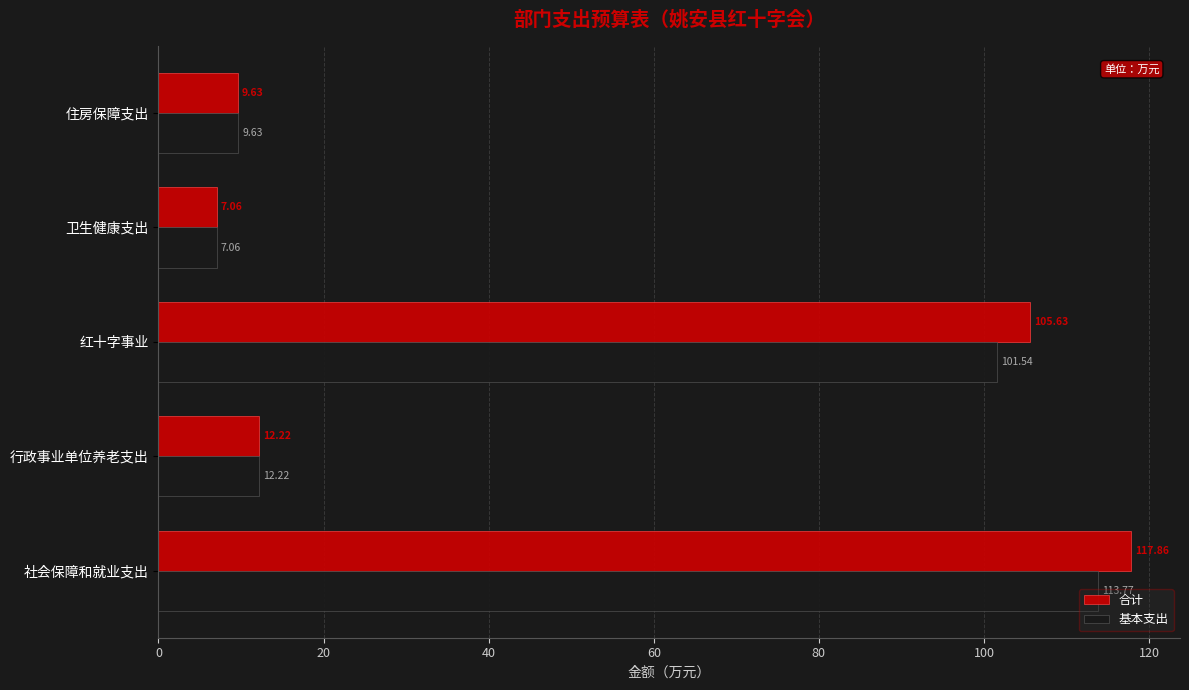

At which category is the sum across all series the highest?

社会保障和就业支出